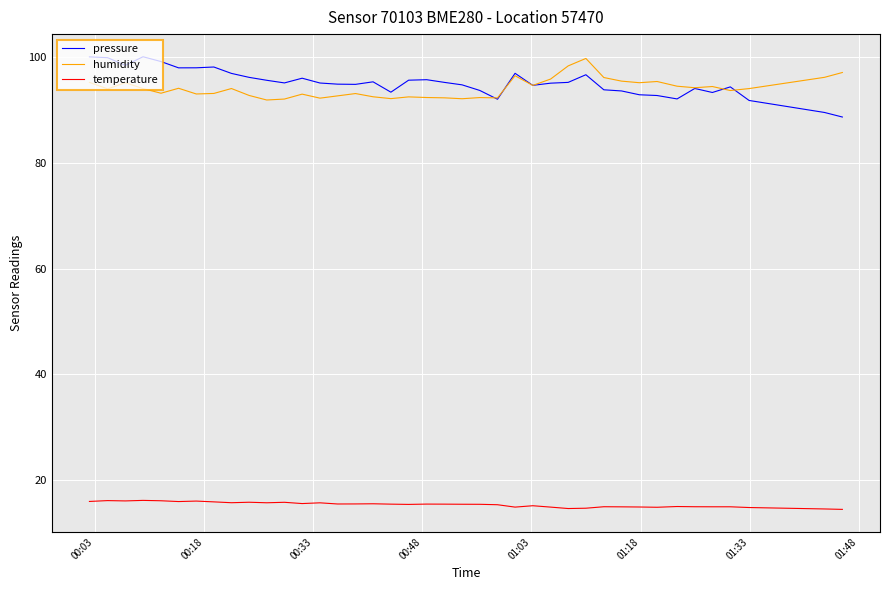

What is the minimum value shown in the chart?

14.5